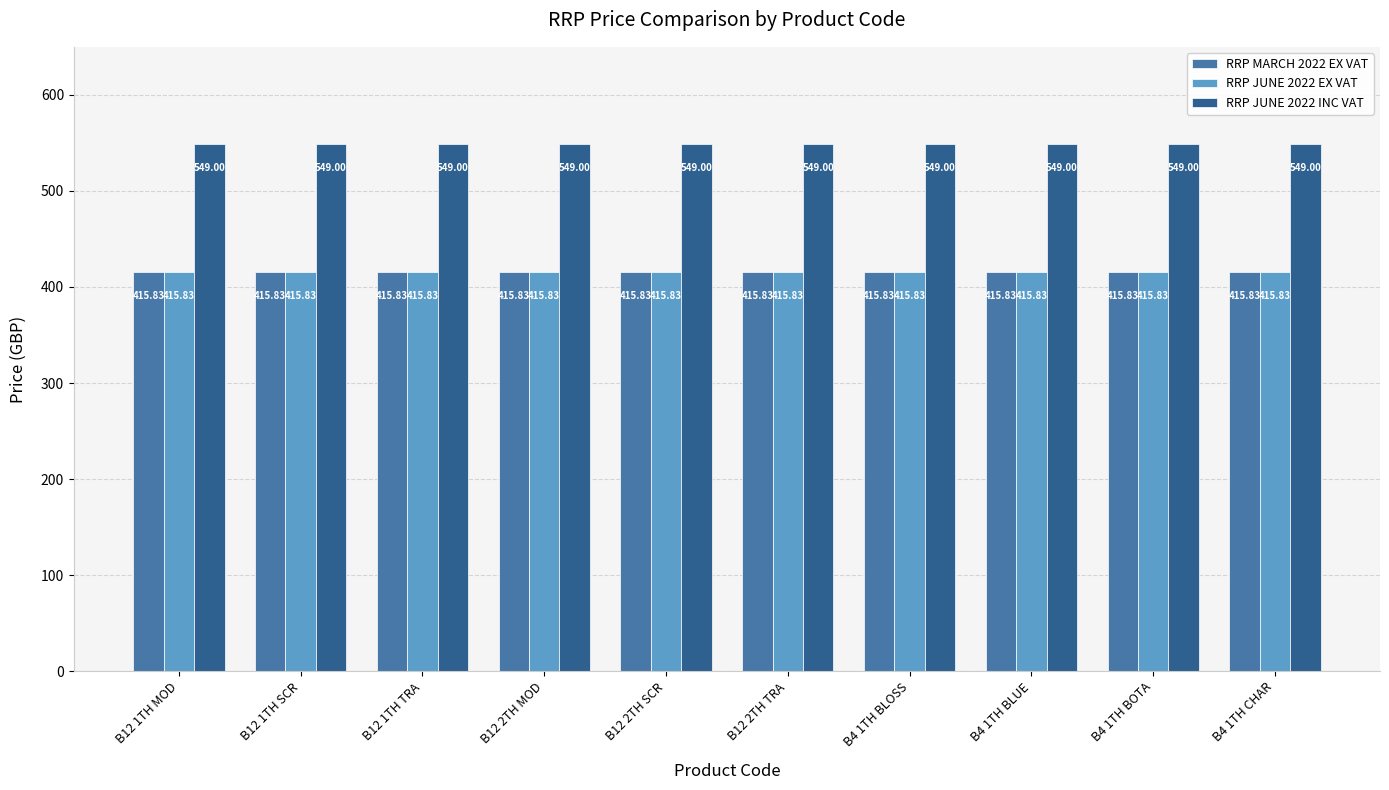

How many bars are there in each group?

3